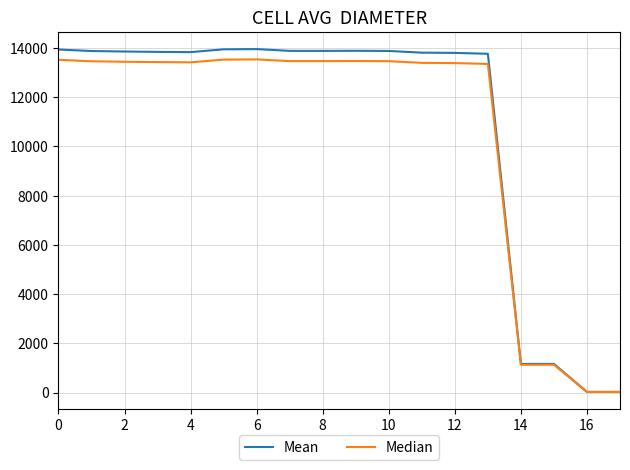

What is the greatest value displayed?

13953.1